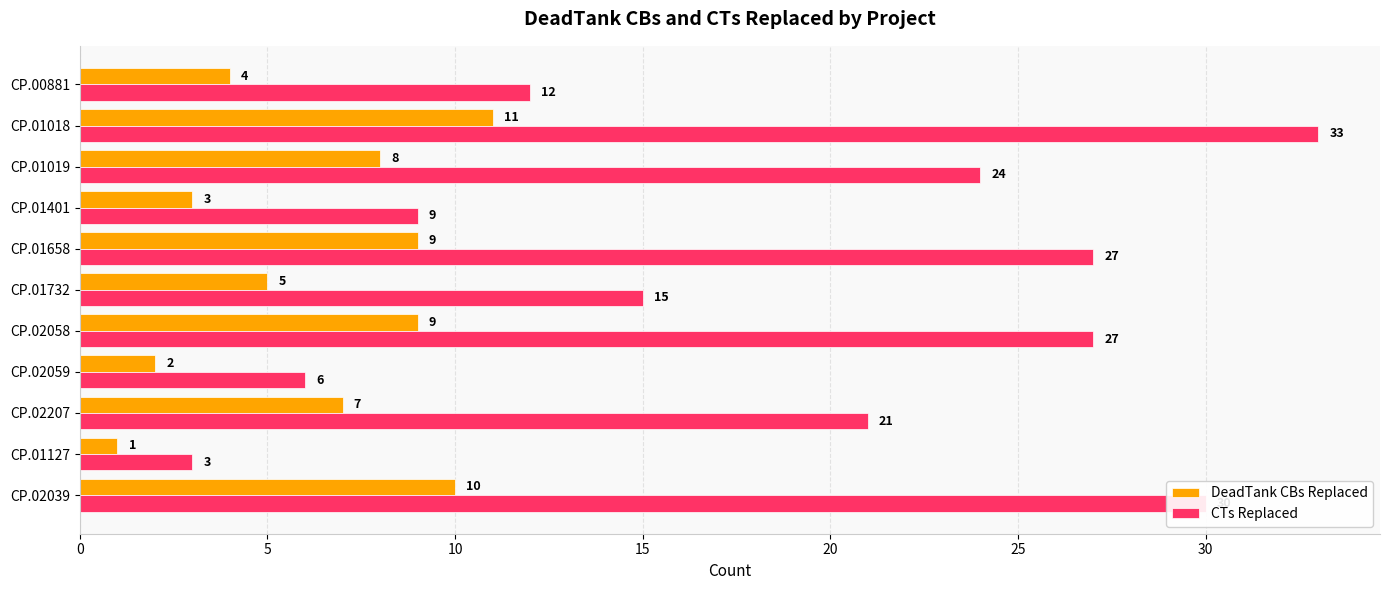

List the series in order of their peak value, highest first.

CTs Replaced, DeadTank CBs Replaced